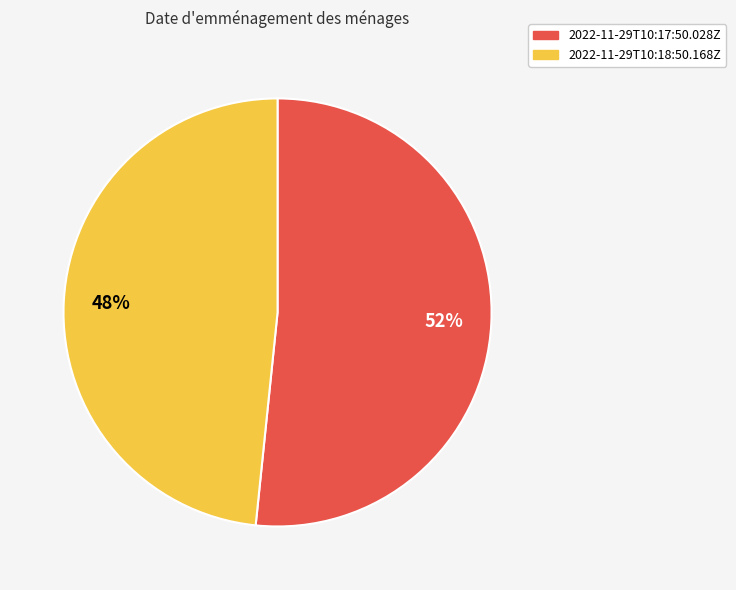

Is the sum of 2022-11-29T10:17:50.028Z and 2022-11-29T10:18:50.168Z greater than half?

Yes